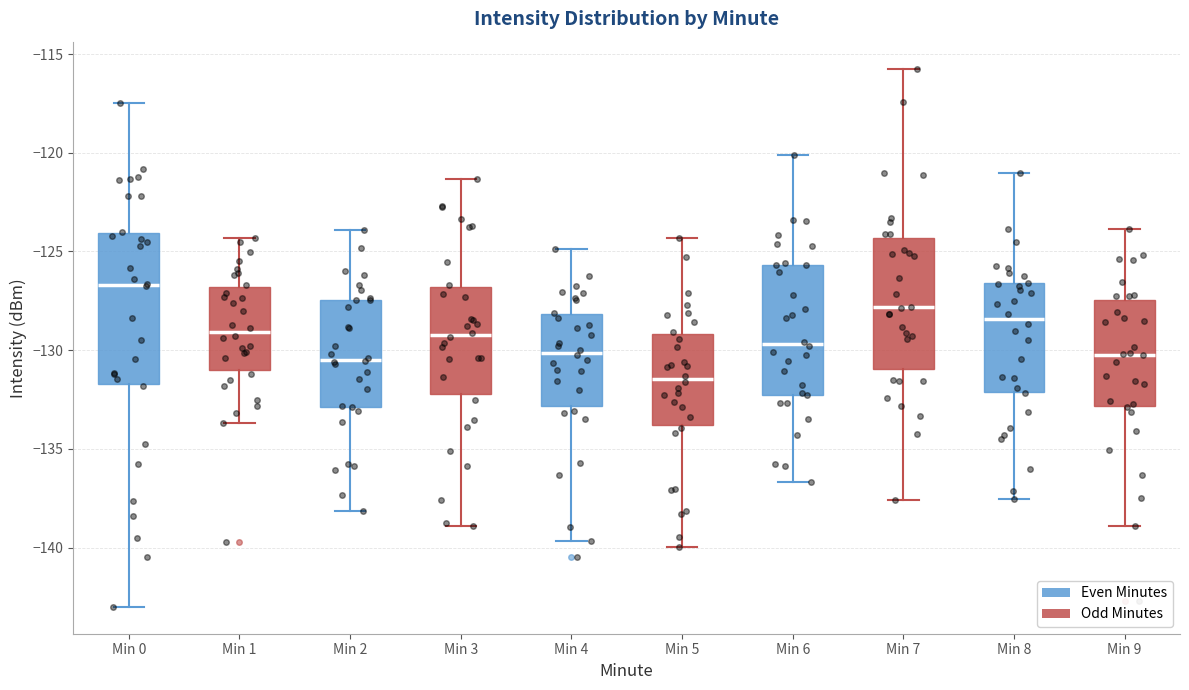

Where does the upper whisker of the box for Min 0 end on the y-axis? The values are not printed on the chart, so give them approximately, as read against the axis.

-117.5